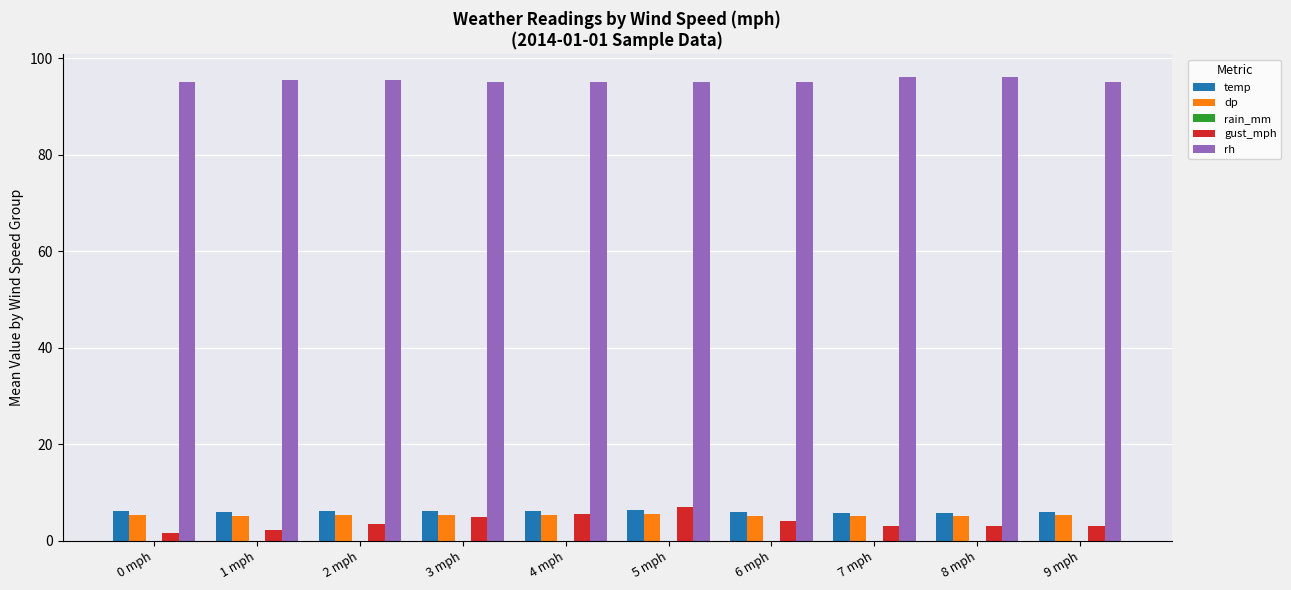

Does the chart contain any negative values?

No